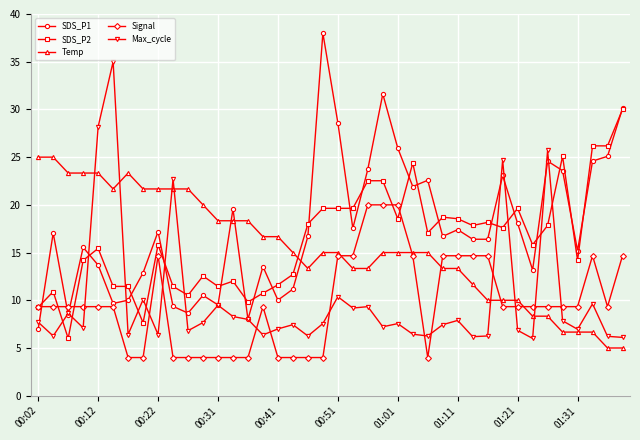

What is the maximum value for Max_cycle?

35.0